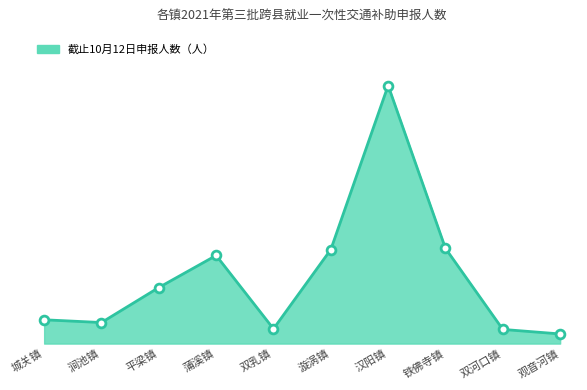

Does the chart have visible grid lines?

No